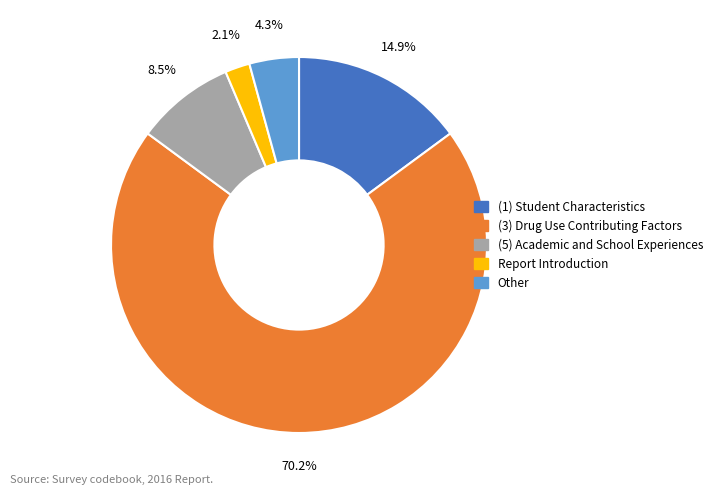

Which has a higher value, (3) Drug Use Contributing Factors or Report Introduction?

(3) Drug Use Contributing Factors